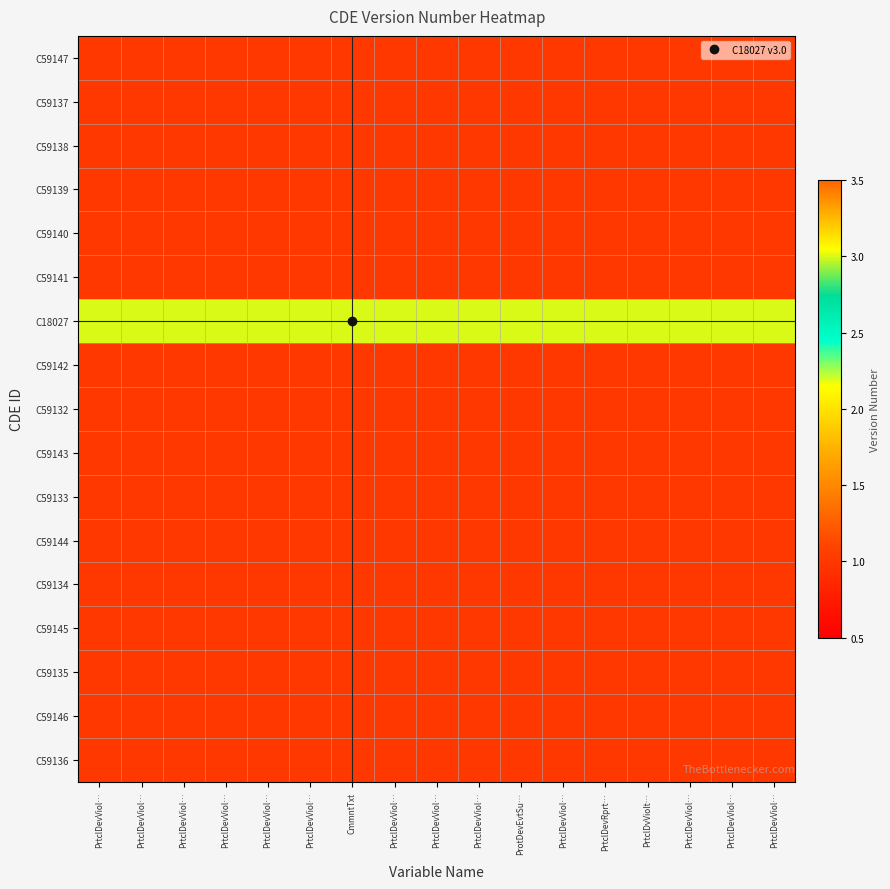

Reading left to right, transcribe all the data shown in this chart.

C59147: PrtclDevViol…=1	PrtclDevViol…=1	PrtclDevViol…=1	PrtclDevViol…=1	PrtclDevViol…=1	PrtclDevViol…=1	CmmntTxt=1	PrtclDevViol…=1	PrtclDevViol…=1	PrtclDevViol…=1	ProtDevEvtSu…=1	PrtclDevViol…=1	PrtclDevRprt…=1	PrtclDvViolt…=1	PrtclDevViol…=1	PrtclDevViol…=1	PrtclDevViol…=1
C59137: PrtclDevViol…=1	PrtclDevViol…=1	PrtclDevViol…=1	PrtclDevViol…=1	PrtclDevViol…=1	PrtclDevViol…=1	CmmntTxt=1	PrtclDevViol…=1	PrtclDevViol…=1	PrtclDevViol…=1	ProtDevEvtSu…=1	PrtclDevViol…=1	PrtclDevRprt…=1	PrtclDvViolt…=1	PrtclDevViol…=1	PrtclDevViol…=1	PrtclDevViol…=1
C59138: PrtclDevViol…=1	PrtclDevViol…=1	PrtclDevViol…=1	PrtclDevViol…=1	PrtclDevViol…=1	PrtclDevViol…=1	CmmntTxt=1	PrtclDevViol…=1	PrtclDevViol…=1	PrtclDevViol…=1	ProtDevEvtSu…=1	PrtclDevViol…=1	PrtclDevRprt…=1	PrtclDvViolt…=1	PrtclDevViol…=1	PrtclDevViol…=1	PrtclDevViol…=1
C59139: PrtclDevViol…=1	PrtclDevViol…=1	PrtclDevViol…=1	PrtclDevViol…=1	PrtclDevViol…=1	PrtclDevViol…=1	CmmntTxt=1	PrtclDevViol…=1	PrtclDevViol…=1	PrtclDevViol…=1	ProtDevEvtSu…=1	PrtclDevViol…=1	PrtclDevRprt…=1	PrtclDvViolt…=1	PrtclDevViol…=1	PrtclDevViol…=1	PrtclDevViol…=1
C59140: PrtclDevViol…=1	PrtclDevViol…=1	PrtclDevViol…=1	PrtclDevViol…=1	PrtclDevViol…=1	PrtclDevViol…=1	CmmntTxt=1	PrtclDevViol…=1	PrtclDevViol…=1	PrtclDevViol…=1	ProtDevEvtSu…=1	PrtclDevViol…=1	PrtclDevRprt…=1	PrtclDvViolt…=1	PrtclDevViol…=1	PrtclDevViol…=1	PrtclDevViol…=1
C59141: PrtclDevViol…=1	PrtclDevViol…=1	PrtclDevViol…=1	PrtclDevViol…=1	PrtclDevViol…=1	PrtclDevViol…=1	CmmntTxt=1	PrtclDevViol…=1	PrtclDevViol…=1	PrtclDevViol…=1	ProtDevEvtSu…=1	PrtclDevViol…=1	PrtclDevRprt…=1	PrtclDvViolt…=1	PrtclDevViol…=1	PrtclDevViol…=1	PrtclDevViol…=1
C18027: PrtclDevViol…=3	PrtclDevViol…=3	PrtclDevViol…=3	PrtclDevViol…=3	PrtclDevViol…=3	PrtclDevViol…=3	CmmntTxt=3	PrtclDevViol…=3	PrtclDevViol…=3	PrtclDevViol…=3	ProtDevEvtSu…=3	PrtclDevViol…=3	PrtclDevRprt…=3	PrtclDvViolt…=3	PrtclDevViol…=3	PrtclDevViol…=3	PrtclDevViol…=3
C59142: PrtclDevViol…=1	PrtclDevViol…=1	PrtclDevViol…=1	PrtclDevViol…=1	PrtclDevViol…=1	PrtclDevViol…=1	CmmntTxt=1	PrtclDevViol…=1	PrtclDevViol…=1	PrtclDevViol…=1	ProtDevEvtSu…=1	PrtclDevViol…=1	PrtclDevRprt…=1	PrtclDvViolt…=1	PrtclDevViol…=1	PrtclDevViol…=1	PrtclDevViol…=1
C59132: PrtclDevViol…=1	PrtclDevViol…=1	PrtclDevViol…=1	PrtclDevViol…=1	PrtclDevViol…=1	PrtclDevViol…=1	CmmntTxt=1	PrtclDevViol…=1	PrtclDevViol…=1	PrtclDevViol…=1	ProtDevEvtSu…=1	PrtclDevViol…=1	PrtclDevRprt…=1	PrtclDvViolt…=1	PrtclDevViol…=1	PrtclDevViol…=1	PrtclDevViol…=1
C59143: PrtclDevViol…=1	PrtclDevViol…=1	PrtclDevViol…=1	PrtclDevViol…=1	PrtclDevViol…=1	PrtclDevViol…=1	CmmntTxt=1	PrtclDevViol…=1	PrtclDevViol…=1	PrtclDevViol…=1	ProtDevEvtSu…=1	PrtclDevViol…=1	PrtclDevRprt…=1	PrtclDvViolt…=1	PrtclDevViol…=1	PrtclDevViol…=1	PrtclDevViol…=1
C59133: PrtclDevViol…=1	PrtclDevViol…=1	PrtclDevViol…=1	PrtclDevViol…=1	PrtclDevViol…=1	PrtclDevViol…=1	CmmntTxt=1	PrtclDevViol…=1	PrtclDevViol…=1	PrtclDevViol…=1	ProtDevEvtSu…=1	PrtclDevViol…=1	PrtclDevRprt…=1	PrtclDvViolt…=1	PrtclDevViol…=1	PrtclDevViol…=1	PrtclDevViol…=1
C59144: PrtclDevViol…=1	PrtclDevViol…=1	PrtclDevViol…=1	PrtclDevViol…=1	PrtclDevViol…=1	PrtclDevViol…=1	CmmntTxt=1	PrtclDevViol…=1	PrtclDevViol…=1	PrtclDevViol…=1	ProtDevEvtSu…=1	PrtclDevViol…=1	PrtclDevRprt…=1	PrtclDvViolt…=1	PrtclDevViol…=1	PrtclDevViol…=1	PrtclDevViol…=1
C59134: PrtclDevViol…=1	PrtclDevViol…=1	PrtclDevViol…=1	PrtclDevViol…=1	PrtclDevViol…=1	PrtclDevViol…=1	CmmntTxt=1	PrtclDevViol…=1	PrtclDevViol…=1	PrtclDevViol…=1	ProtDevEvtSu…=1	PrtclDevViol…=1	PrtclDevRprt…=1	PrtclDvViolt…=1	PrtclDevViol…=1	PrtclDevViol…=1	PrtclDevViol…=1
C59145: PrtclDevViol…=1	PrtclDevViol…=1	PrtclDevViol…=1	PrtclDevViol…=1	PrtclDevViol…=1	PrtclDevViol…=1	CmmntTxt=1	PrtclDevViol…=1	PrtclDevViol…=1	PrtclDevViol…=1	ProtDevEvtSu…=1	PrtclDevViol…=1	PrtclDevRprt…=1	PrtclDvViolt…=1	PrtclDevViol…=1	PrtclDevViol…=1	PrtclDevViol…=1
C59135: PrtclDevViol…=1	PrtclDevViol…=1	PrtclDevViol…=1	PrtclDevViol…=1	PrtclDevViol…=1	PrtclDevViol…=1	CmmntTxt=1	PrtclDevViol…=1	PrtclDevViol…=1	PrtclDevViol…=1	ProtDevEvtSu…=1	PrtclDevViol…=1	PrtclDevRprt…=1	PrtclDvViolt…=1	PrtclDevViol…=1	PrtclDevViol…=1	PrtclDevViol…=1
C59146: PrtclDevViol…=1	PrtclDevViol…=1	PrtclDevViol…=1	PrtclDevViol…=1	PrtclDevViol…=1	PrtclDevViol…=1	CmmntTxt=1	PrtclDevViol…=1	PrtclDevViol…=1	PrtclDevViol…=1	ProtDevEvtSu…=1	PrtclDevViol…=1	PrtclDevRprt…=1	PrtclDvViolt…=1	PrtclDevViol…=1	PrtclDevViol…=1	PrtclDevViol…=1
C59136: PrtclDevViol…=1	PrtclDevViol…=1	PrtclDevViol…=1	PrtclDevViol…=1	PrtclDevViol…=1	PrtclDevViol…=1	CmmntTxt=1	PrtclDevViol…=1	PrtclDevViol…=1	PrtclDevViol…=1	ProtDevEvtSu…=1	PrtclDevViol…=1	PrtclDevRprt…=1	PrtclDvViolt…=1	PrtclDevViol…=1	PrtclDevViol…=1	PrtclDevViol…=1